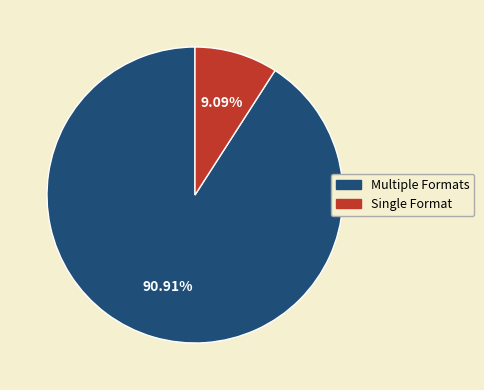

Is there a majority slice in this chart?

Yes